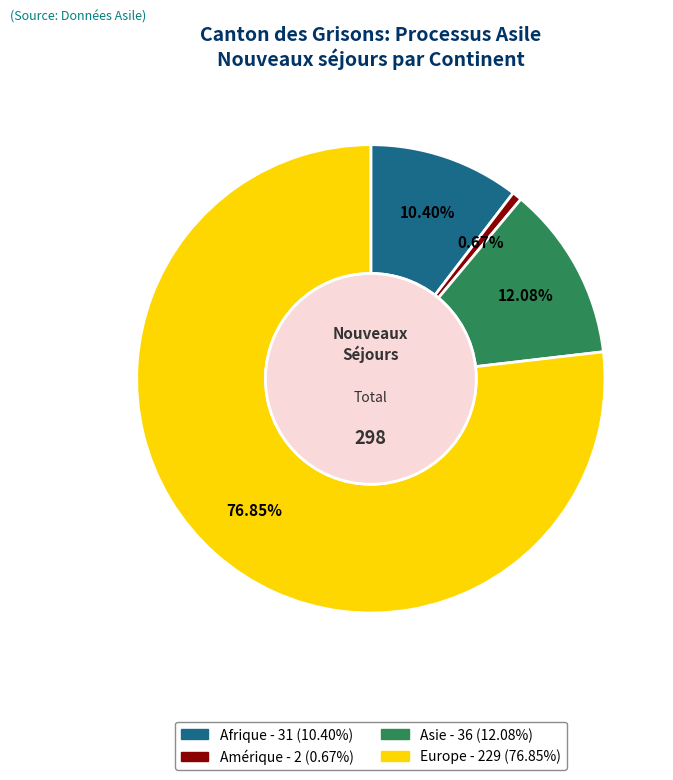

How many segments does this pie chart have?

4